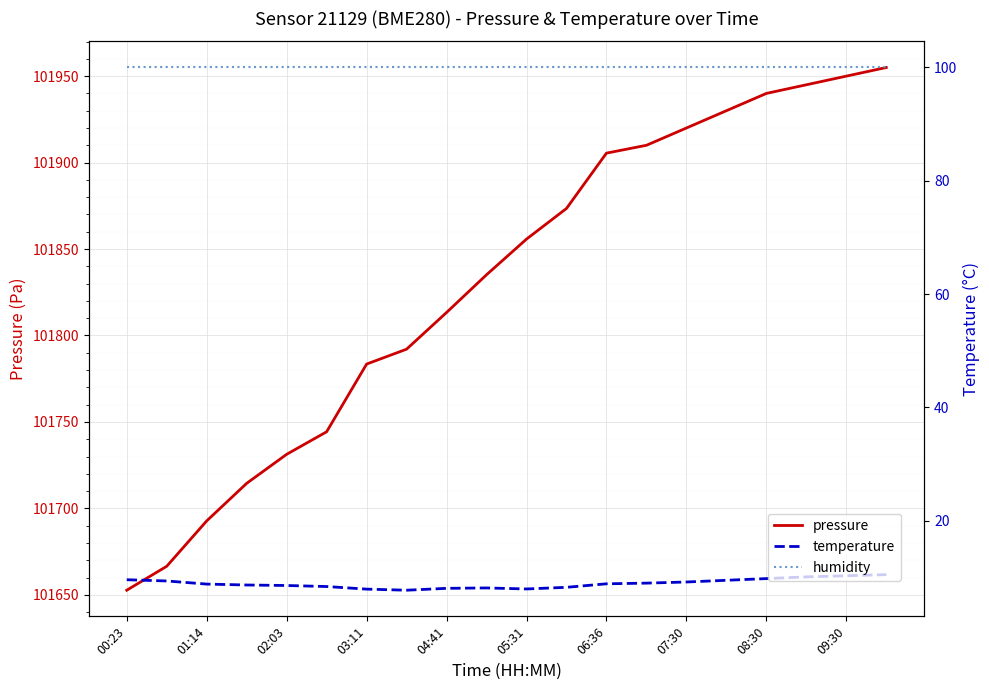

Does the chart display data point markers on the line(s)?

No